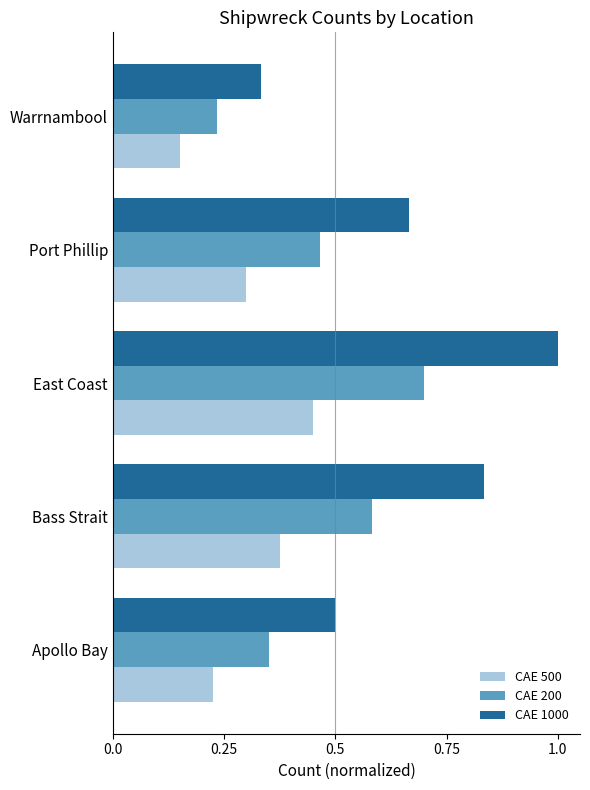

At which label does CAE 200 reach its peak?

East Coast